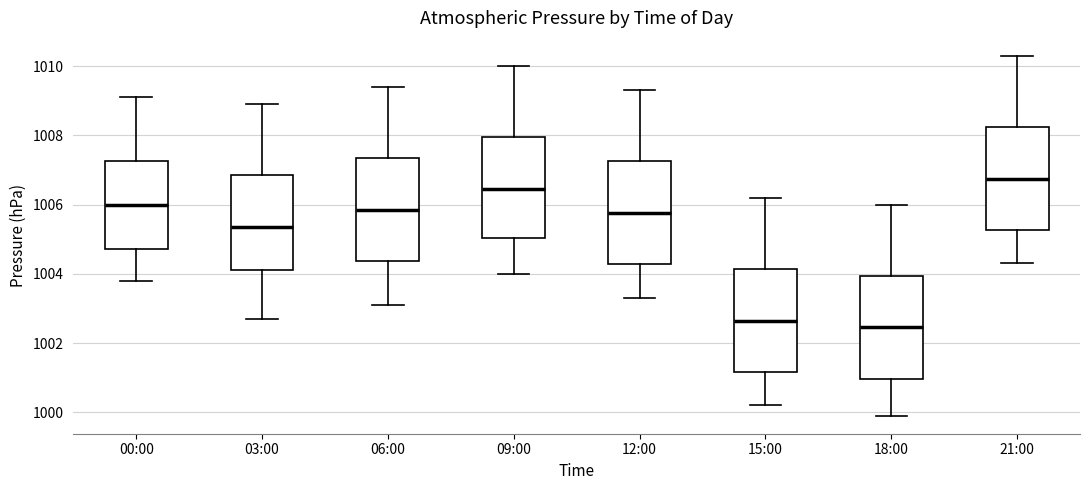

Reading left to right, read every box against the y-axis: the position of its median line, the range the box covers, and the ends of its whiskers. The values are not printed on the chart, so give them approximately, as read against the axis.

00:00: median 1006.0, box 1004.8 to 1007.2, whiskers 1003.8 to 1009.2
03:00: median 1005.4, box 1004.2 to 1006.8, whiskers 1002.8 to 1009.0
06:00: median 1005.8, box 1004.4 to 1007.4, whiskers 1003.2 to 1009.4
09:00: median 1006.4, box 1005.0 to 1008.0, whiskers 1004.0 to 1010.0
12:00: median 1005.8, box 1004.2 to 1007.2, whiskers 1003.4 to 1009.4
15:00: median 1002.6, box 1001.2 to 1004.2, whiskers 1000.2 to 1006.2
18:00: median 1002.4, box 1001.0 to 1004.0, whiskers 1000.0 to 1006.0
21:00: median 1006.8, box 1005.2 to 1008.2, whiskers 1004.4 to 1010.4